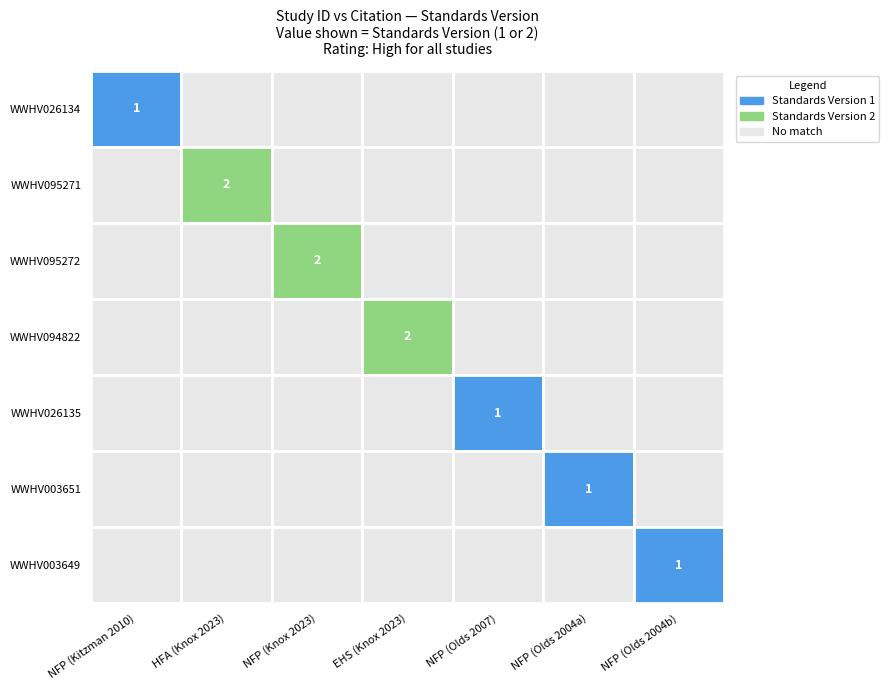

What is the difference between the maximum and minimum values?

1